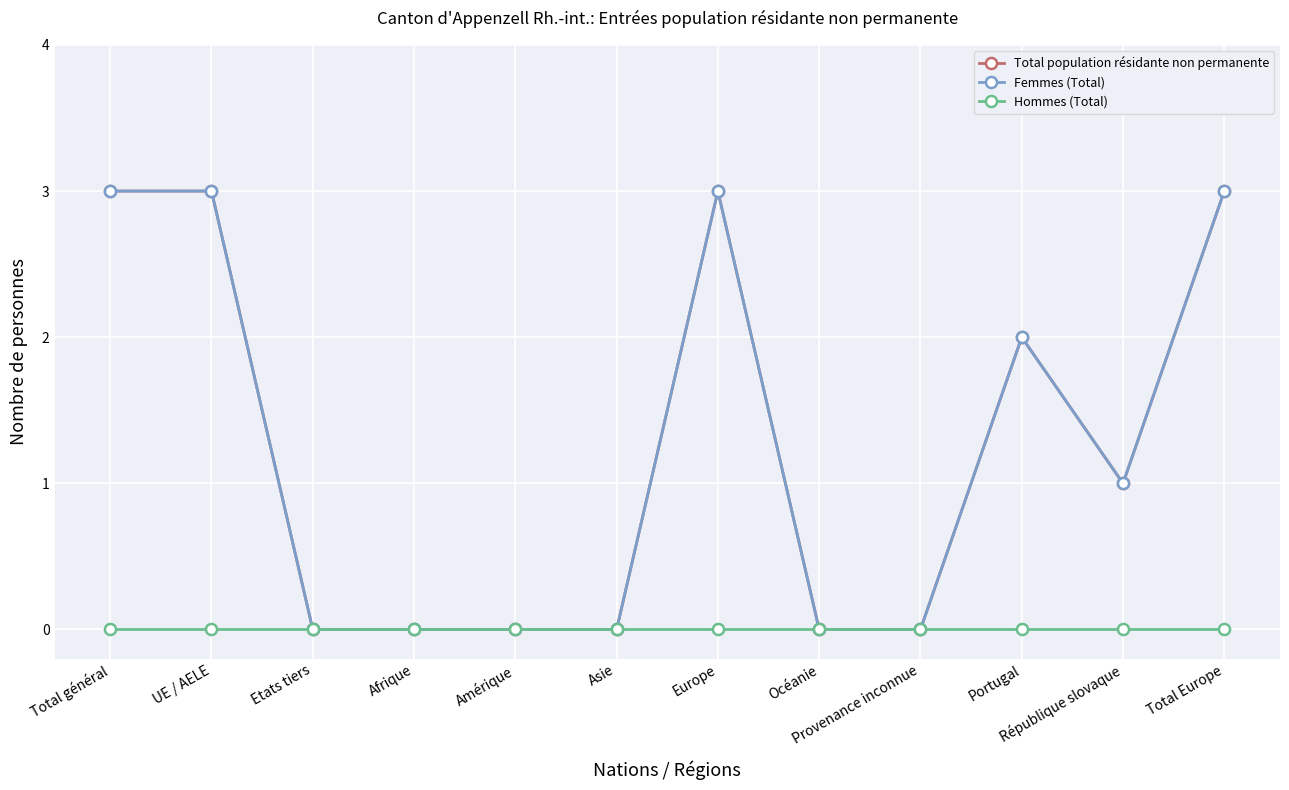

What is the sum of the Total population résidante non permanente values at Océanie and Portugal?

2